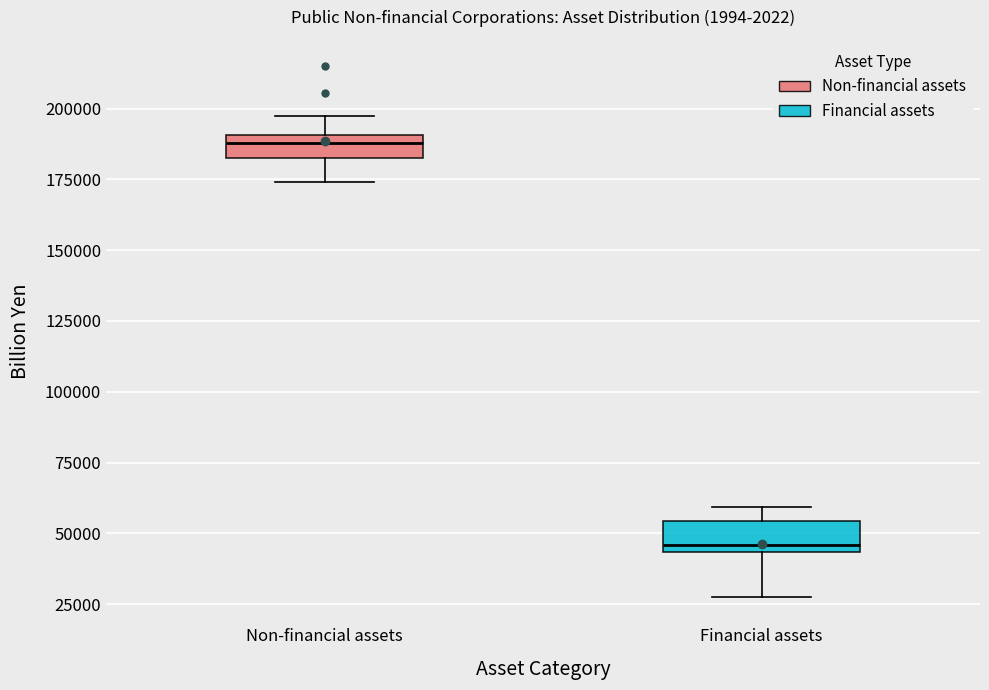

Reading left to right, transcribe this box plot: for each box, give where its median line is, the range the box spans, and where its two whiskers end, as read against the y-axis. The values are not printed on the chart, so give them approximately, as read against the axis.

Non-financial assets: median 190000 (just below the box's upper edge), box 180000 to 190000, whiskers 175000 to 195000
Financial assets: median 45000 (just above the box's lower edge), box 45000 to 55000, whiskers 30000 to 60000